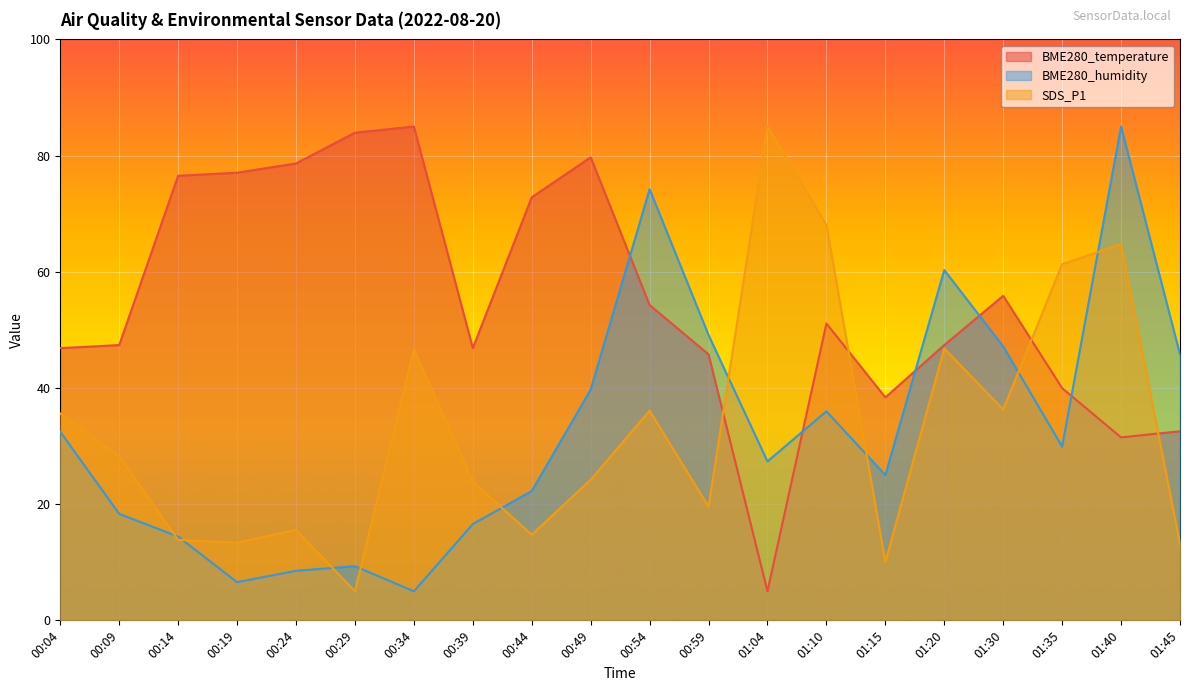

True or false: BME280_temperature and SDS_P1 intersect in this chart.

True